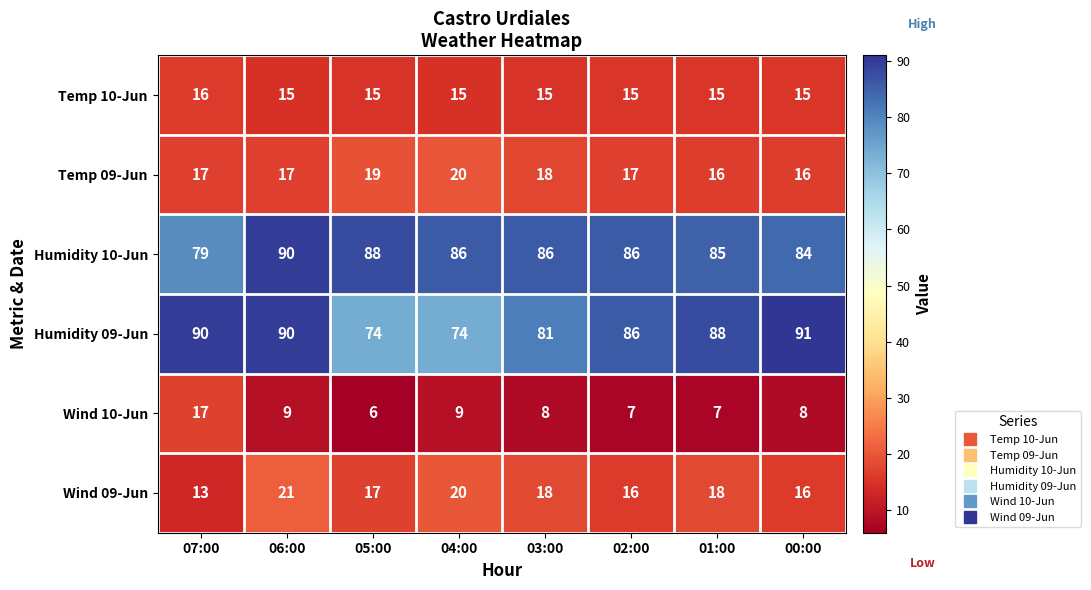

The value of Temp 10-Jun at 06:00 is 15. True or false?

True